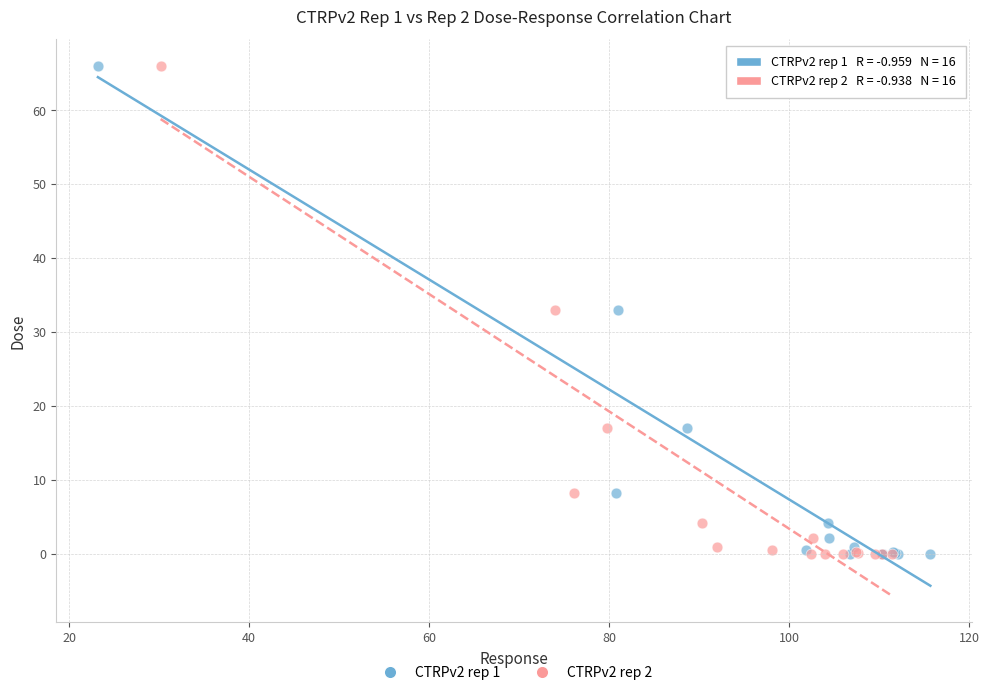

What are all the series names shown in the legend?

CTRPv2 rep 1, CTRPv2 rep 2